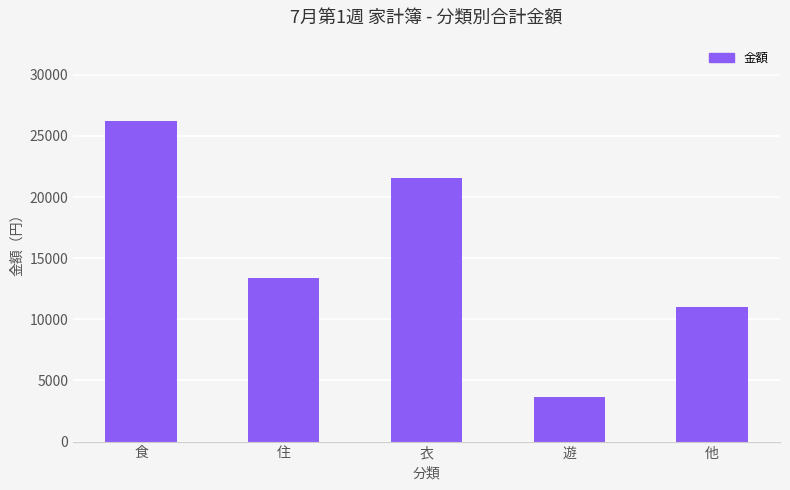

Rank the categories by value from lowest to highest.

遊, 他, 住, 衣, 食